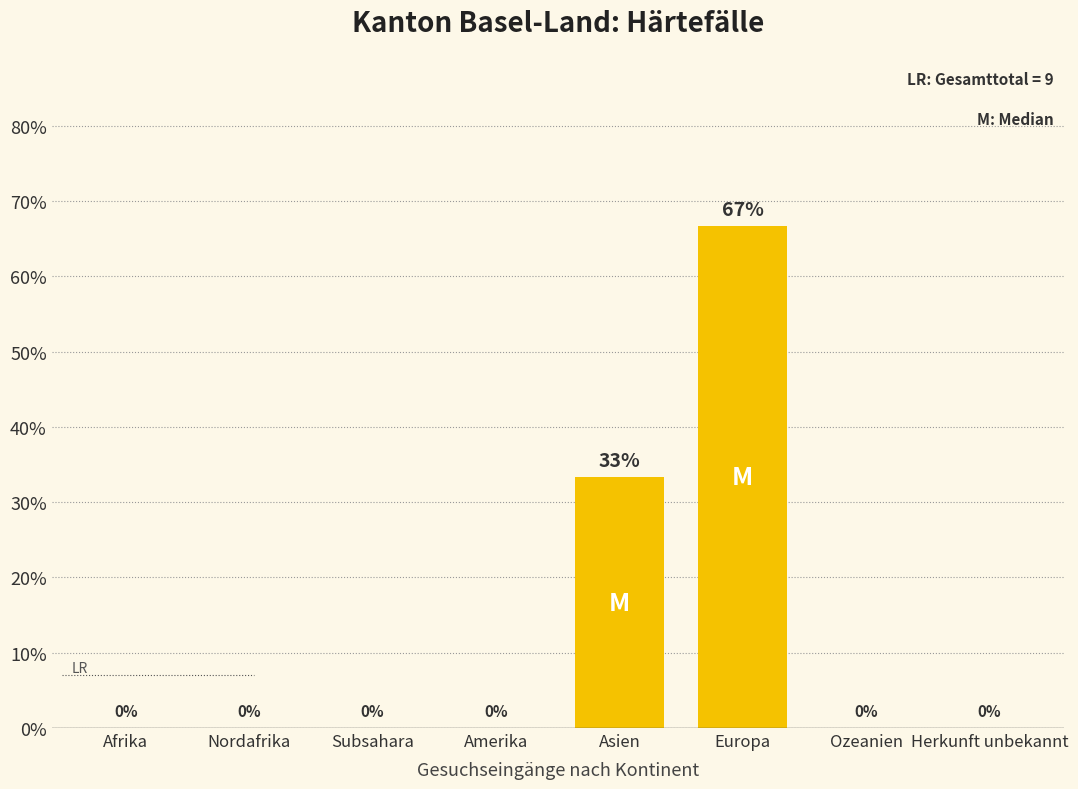

Between Amerika and Europa, which is larger?

Europa